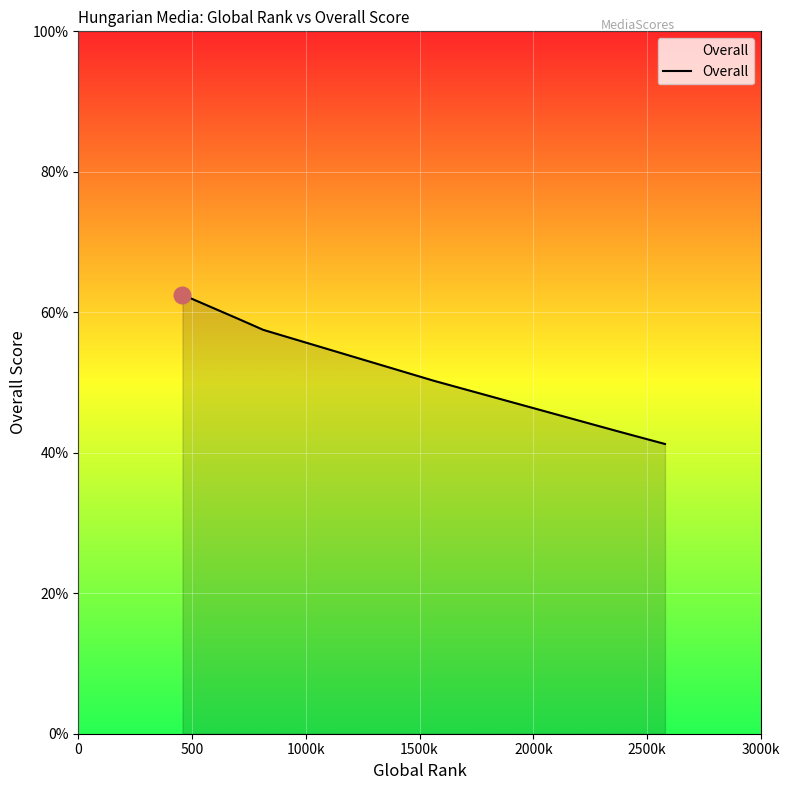

True or false: the data has more than 1 interior local peaks.

False